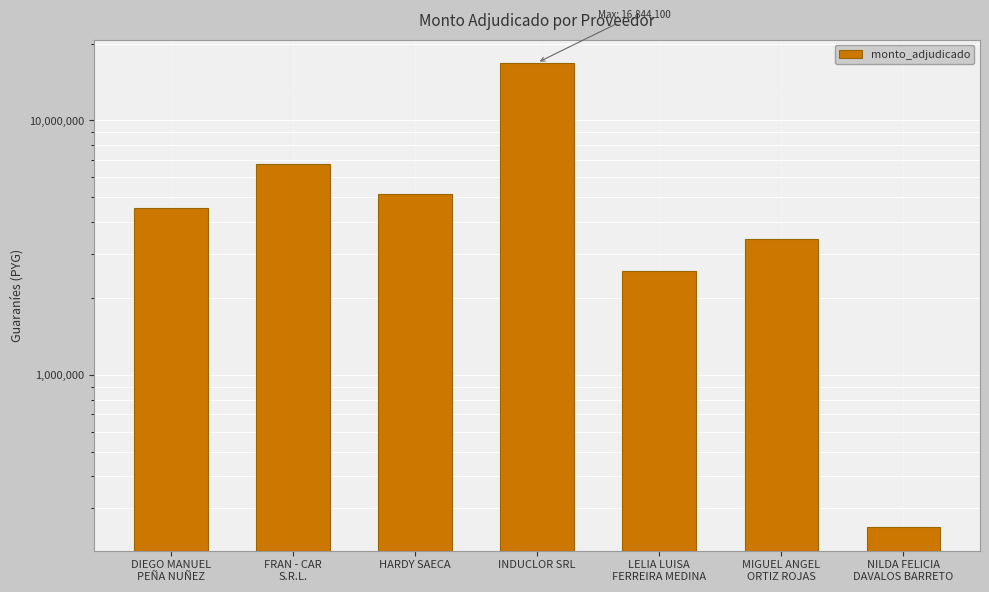

Reading left to right, list all the values displayed in this chart.

4543200	6770500	5144355	16844100	2555050	3417150	252000